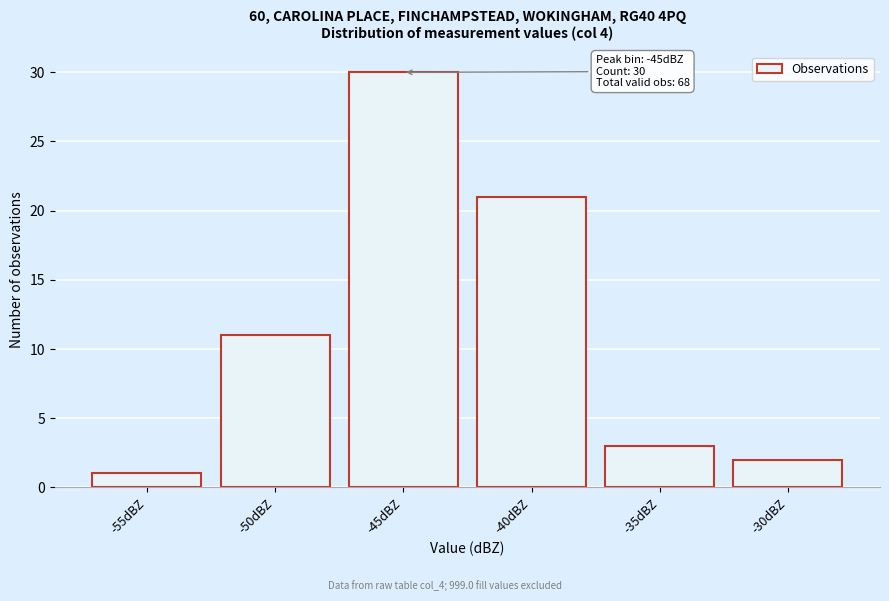

Reading left to right, extract all data points from this chart.

1	11	30	21	3	2